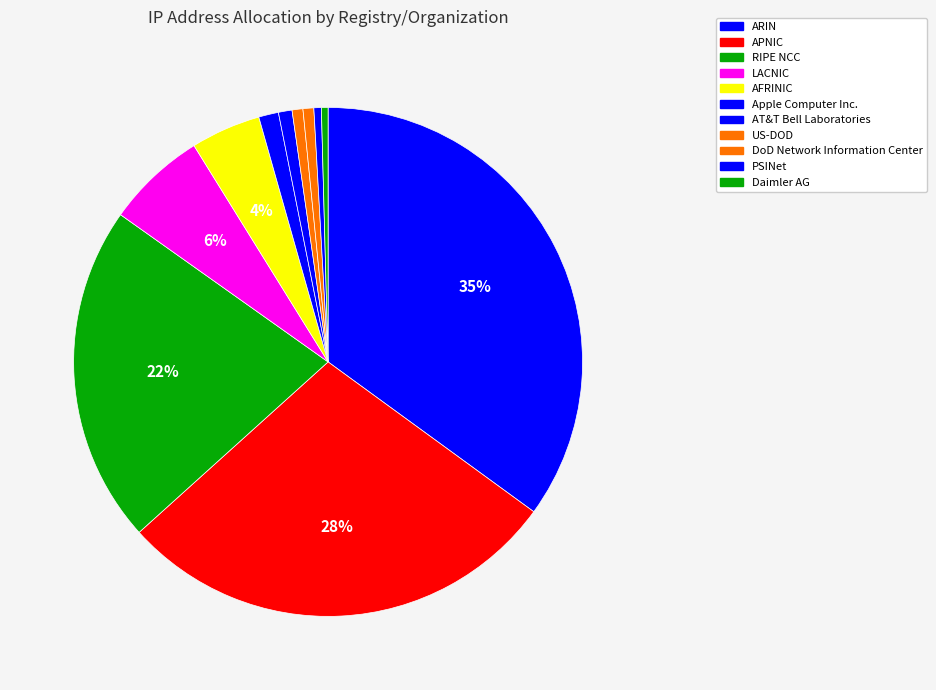

How much of the chart is everything except LACNIC?

93.7%